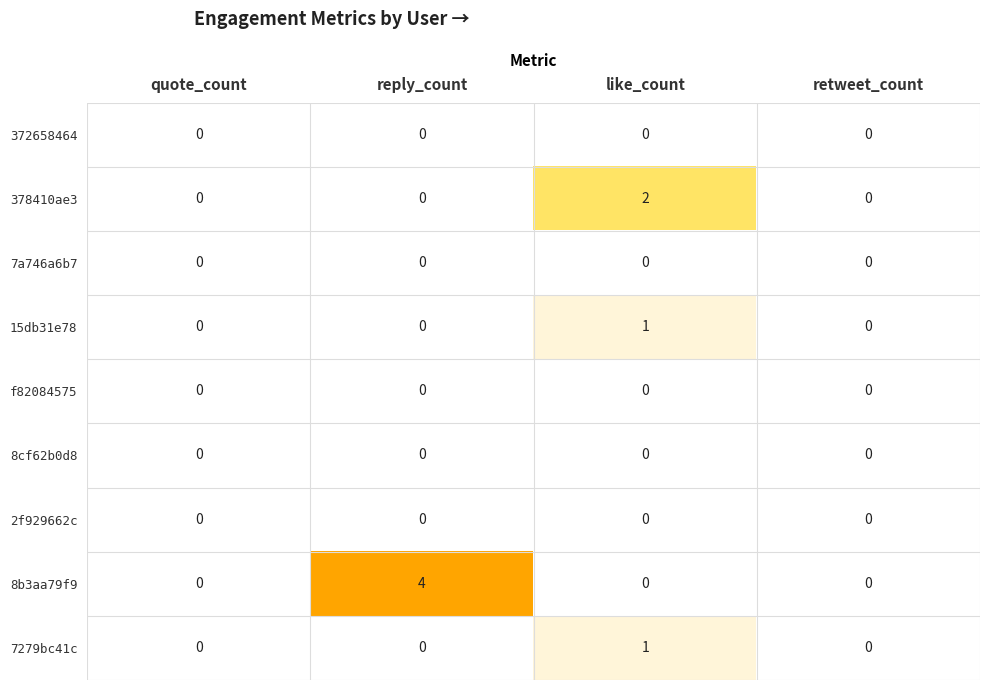

What is the total value across all series at reply_count?

4